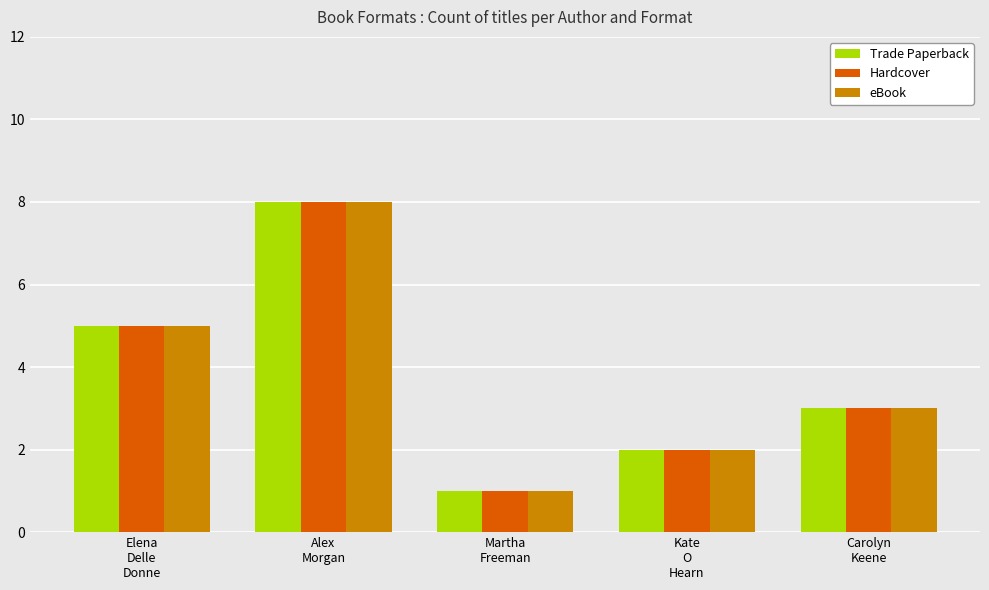

At which label does Trade Paperback reach its peak?

Alex
Morgan